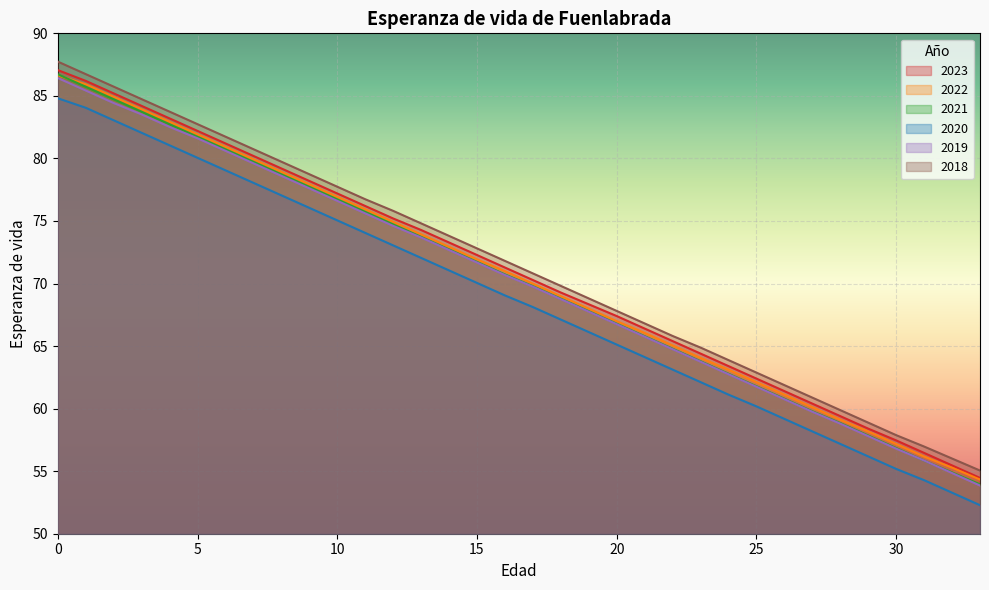

Count the number of data series in this chart.

6